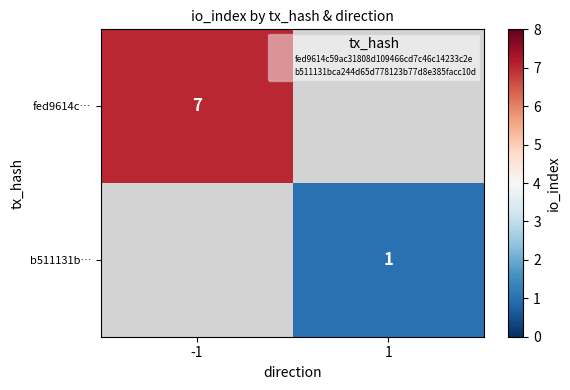

What is the greatest value displayed?

7.0